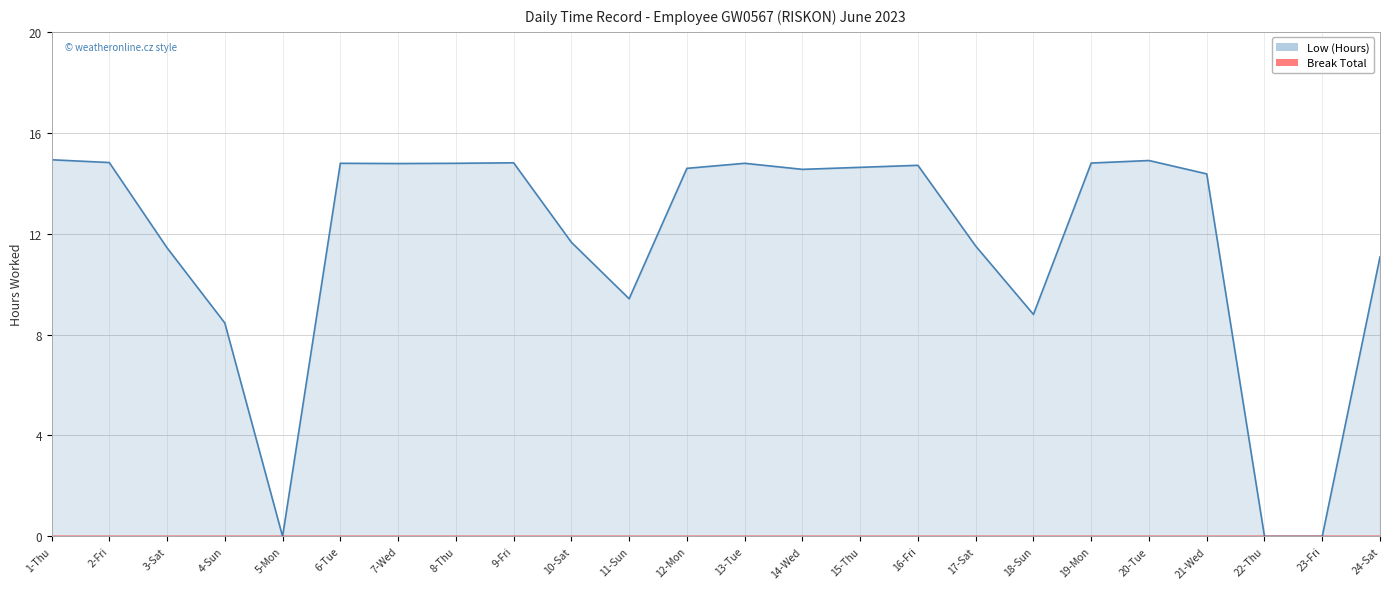

How many series are shown in this chart?

1